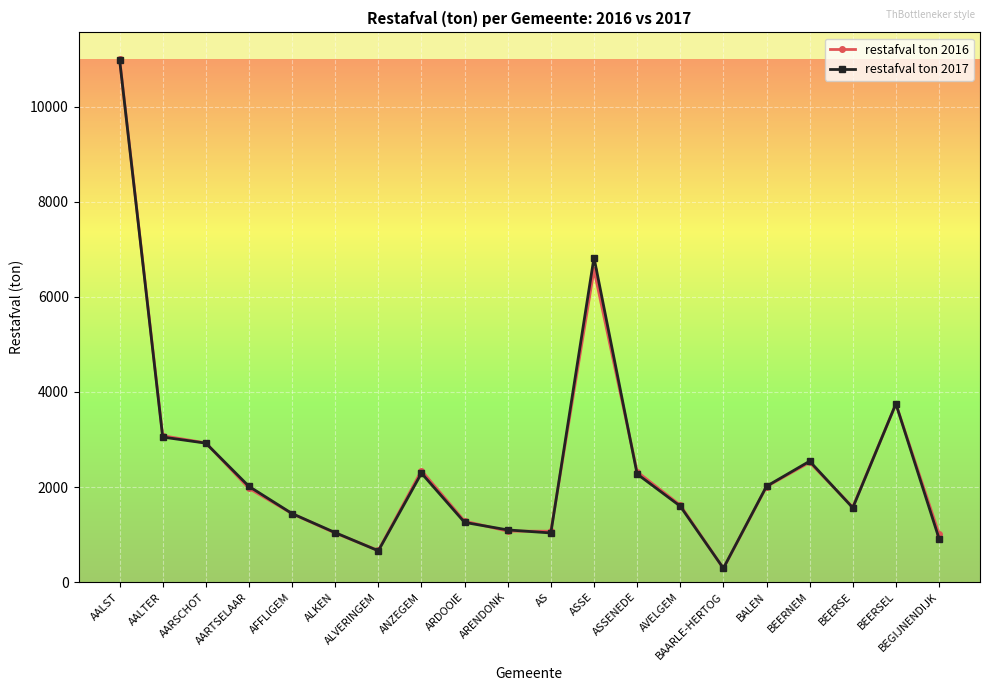

The value of restafval ton 2016 at AARSCHOT is 2928.1. True or false?

True